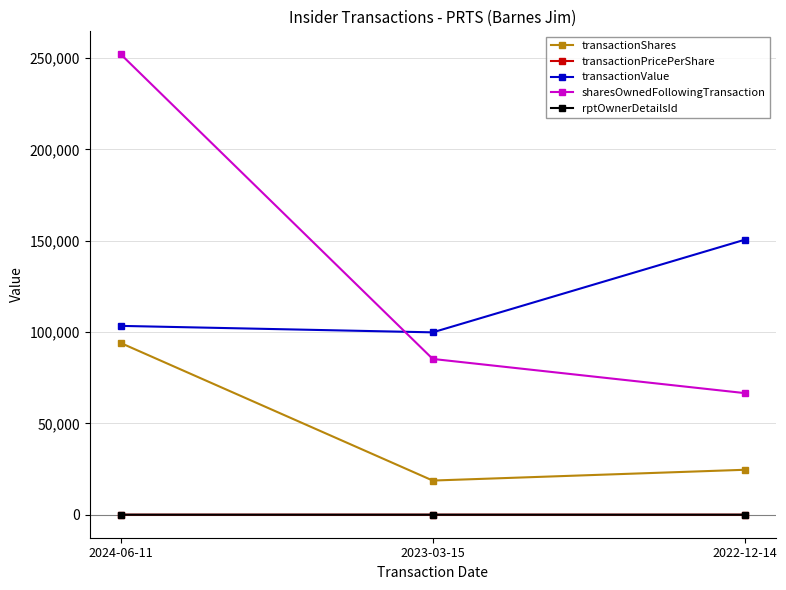

What is the spread (max minus min) of values at 2024-06-11?

252095.9